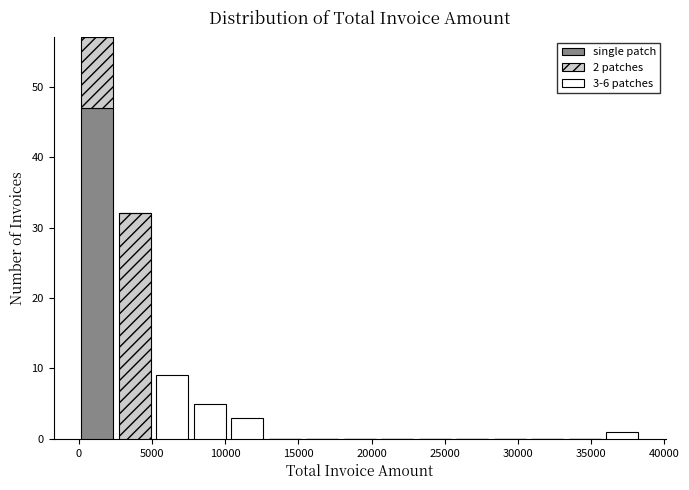

Which range on the x-axis has the tallest stacked bar (by total height)?

0 to 2500